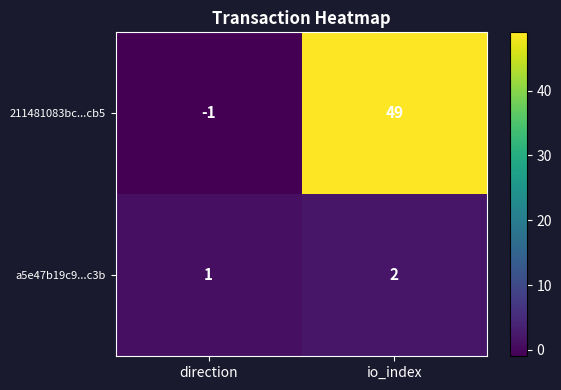

What is the sum of all a5e47b19c9...c3b values?

3